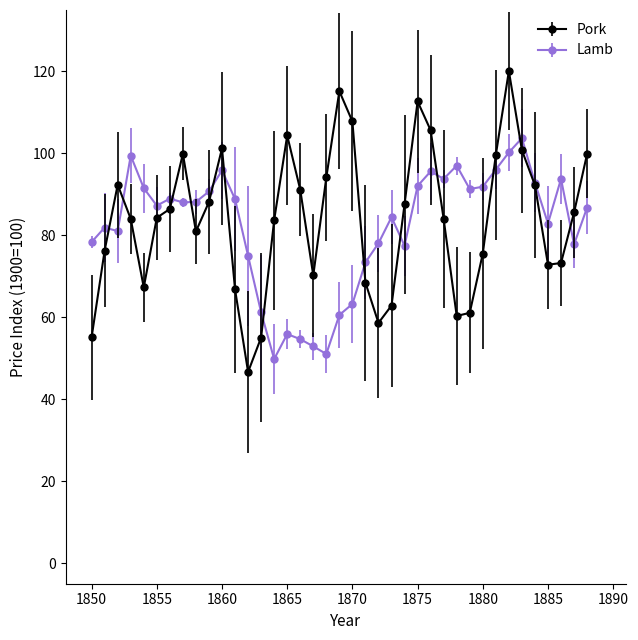

Which series has the widest spread of values?

Pork